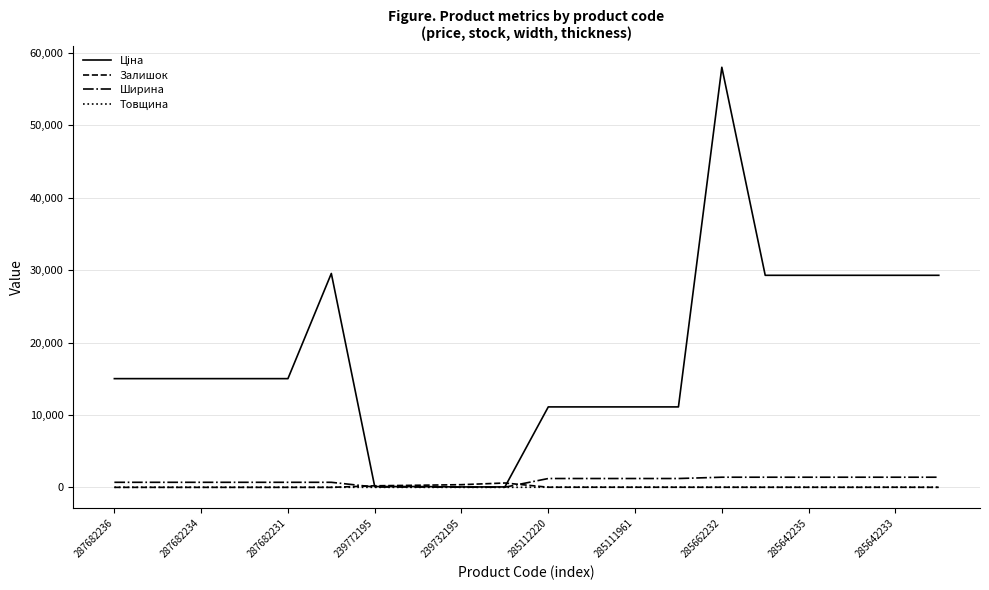

What is the highest value of the Ширина series?

1400.0